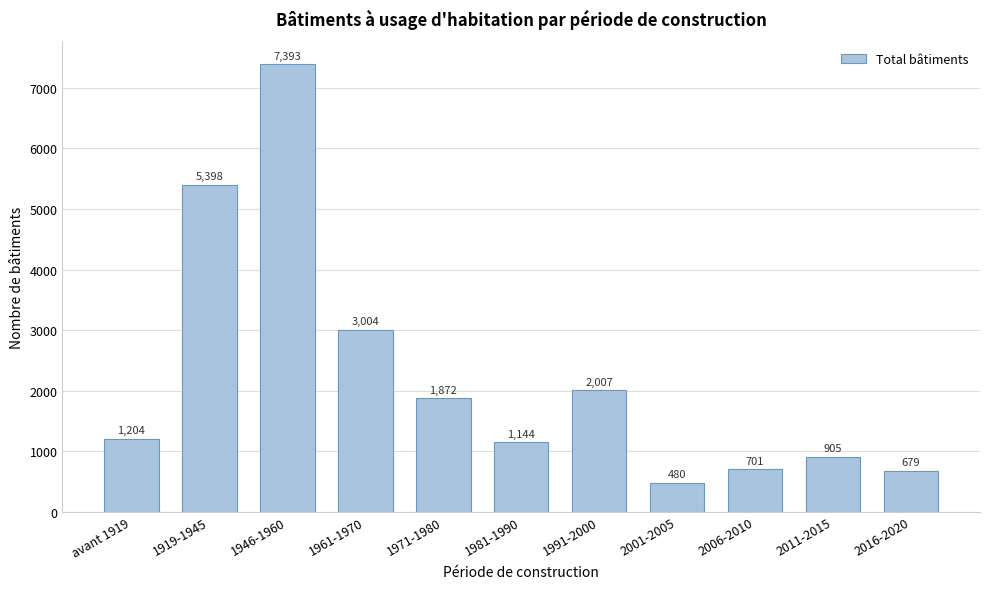

Reading left to right, extract all data points from this chart.

avant 1919=1204	1919-1945=5398	1946-1960=7393	1961-1970=3004	1971-1980=1872	1981-1990=1144	1991-2000=2007	2001-2005=480	2006-2010=701	2011-2015=905	2016-2020=679